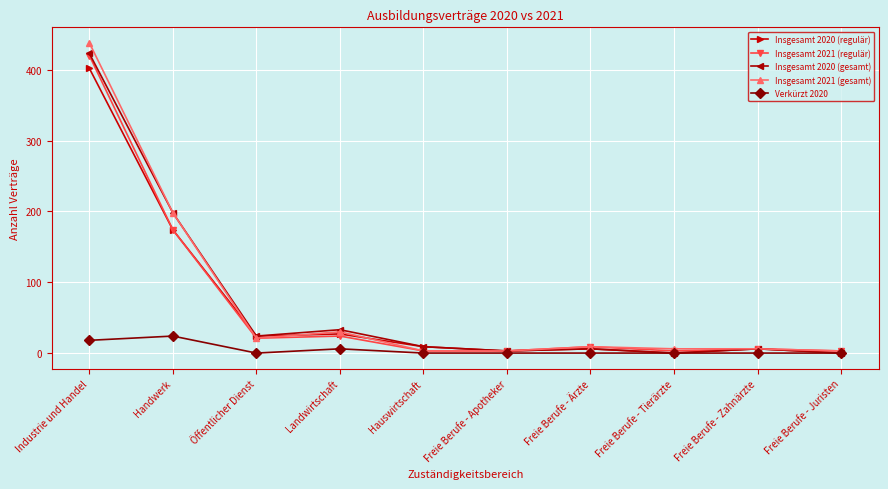

Read the Insgesamt 2020 (regulär) value at Hauswirtschaft.

9